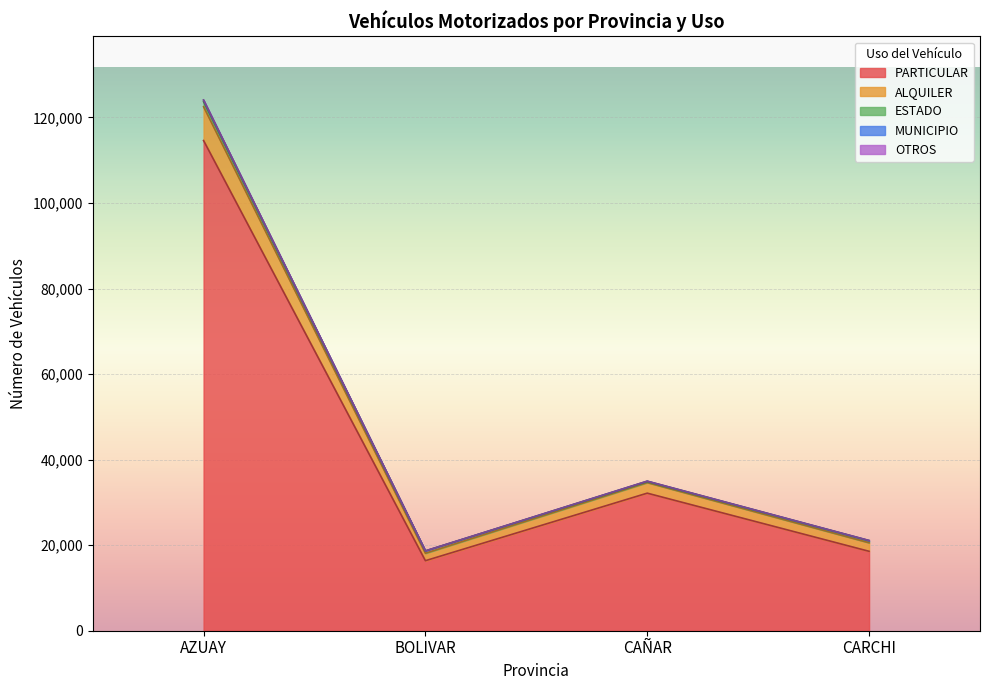

At which category is the sum across all series the highest?

AZUAY